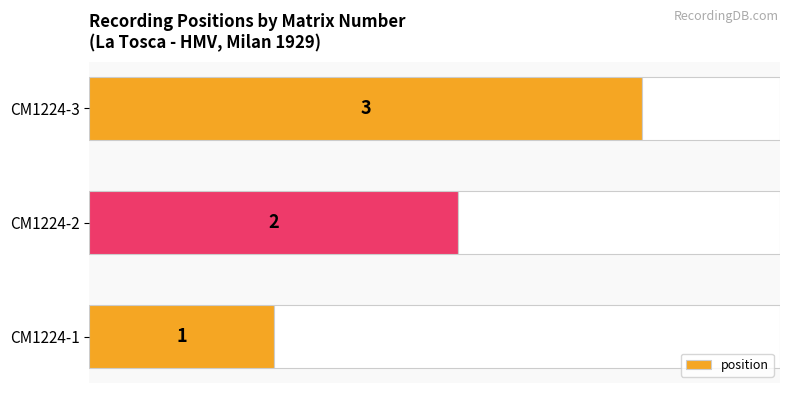

Where is position nearest to the value 2?

CM1224-2